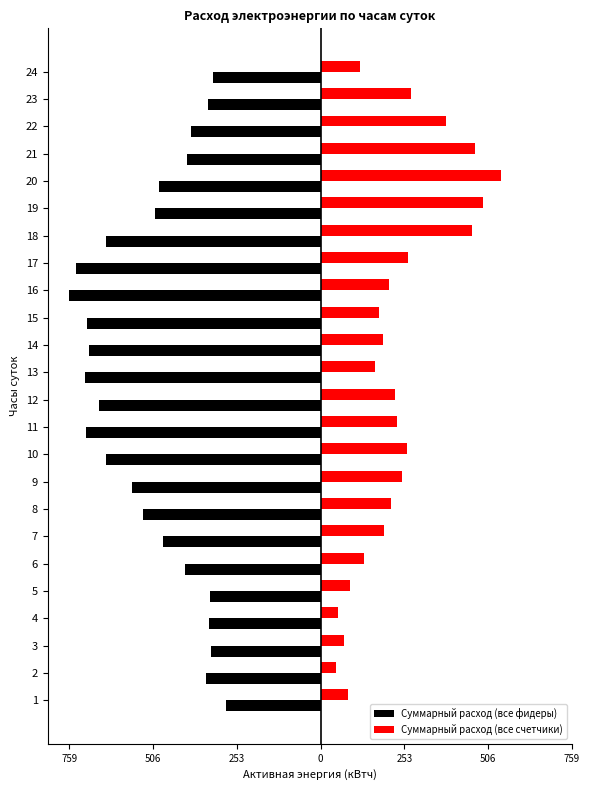

What is the value of the Суммарный расход (все счетчики) bar at the 3rd from the left?

69.5